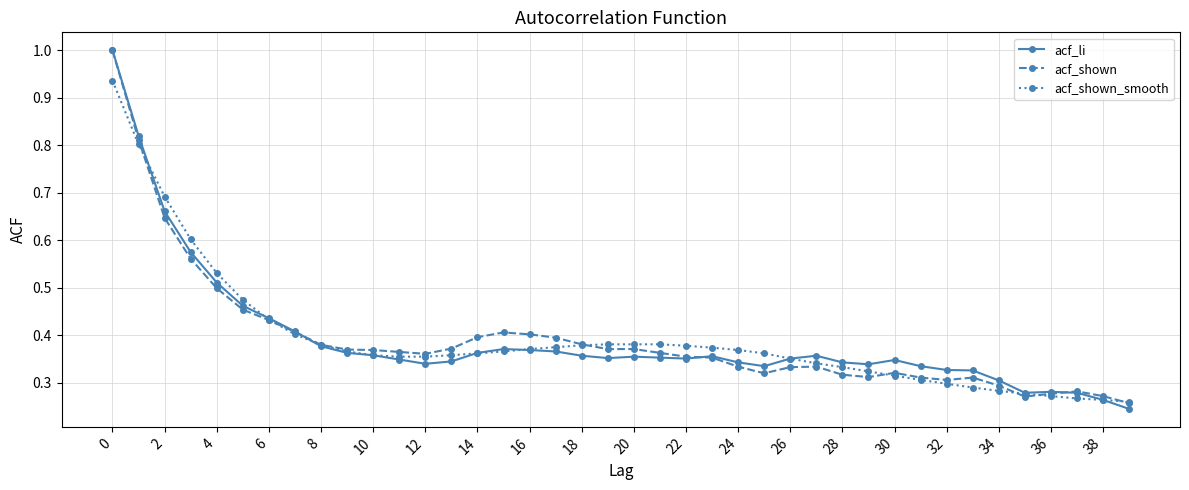

True or false: acf_li has more than 0 interior local peaks.

True